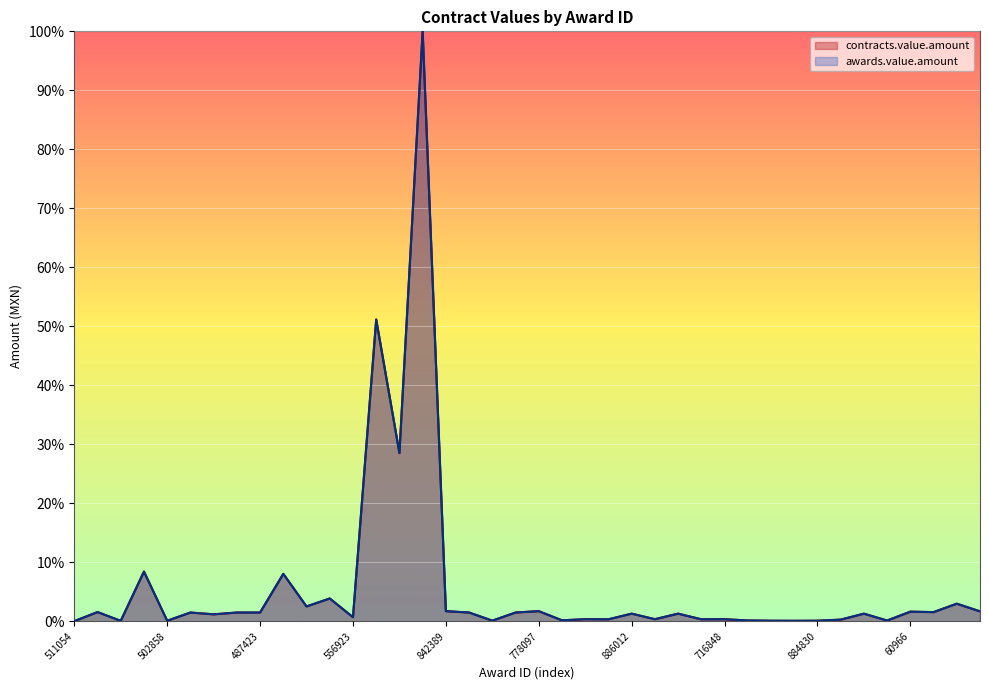

Reading left to right, extract all data points from this chart.

contracts.value.amount: 511054=0.0	704313=1.6	705929=0.1	959685=8.4	502858=0.1	302854=1.5	603609=1.2	602041=1.5	487423=1.5	1644505=8.0	738630=2.5	503961=3.9	556923=0.7	672210=51.2	672237=28.5	672259=100.0	842389=1.7	587329=1.5	588056=0.1	686063=1.5	778097=1.7	806401=0.2	886026=0.4	886019=0.3	886012=1.3	885935=0.4	885957=1.3	885941=0.3	716848=0.4	884828=0.1	884831=0.1	884829=0.1	884830=0.1	884827=0.3	528809=1.3	175818=0.1	60966=1.6	604524=1.6	612885=3.0	571309=1.7
awards.value.amount: 511054=0.0	704313=1.6	705929=0.1	959685=8.4	502858=0.1	302854=1.5	603609=1.2	602041=1.5	487423=1.5	1644505=8.0	738630=2.5	503961=3.9	556923=0.7	672210=51.2	672237=28.5	672259=100.0	842389=1.7	587329=1.5	588056=0.1	686063=1.5	778097=1.7	806401=0.2	886026=0.4	886019=0.3	886012=1.3	885935=0.4	885957=1.3	885941=0.3	716848=0.4	884828=0.1	884831=0.1	884829=0.1	884830=0.1	884827=0.3	528809=1.3	175818=0.1	60966=1.6	604524=1.6	612885=3.0	571309=1.7